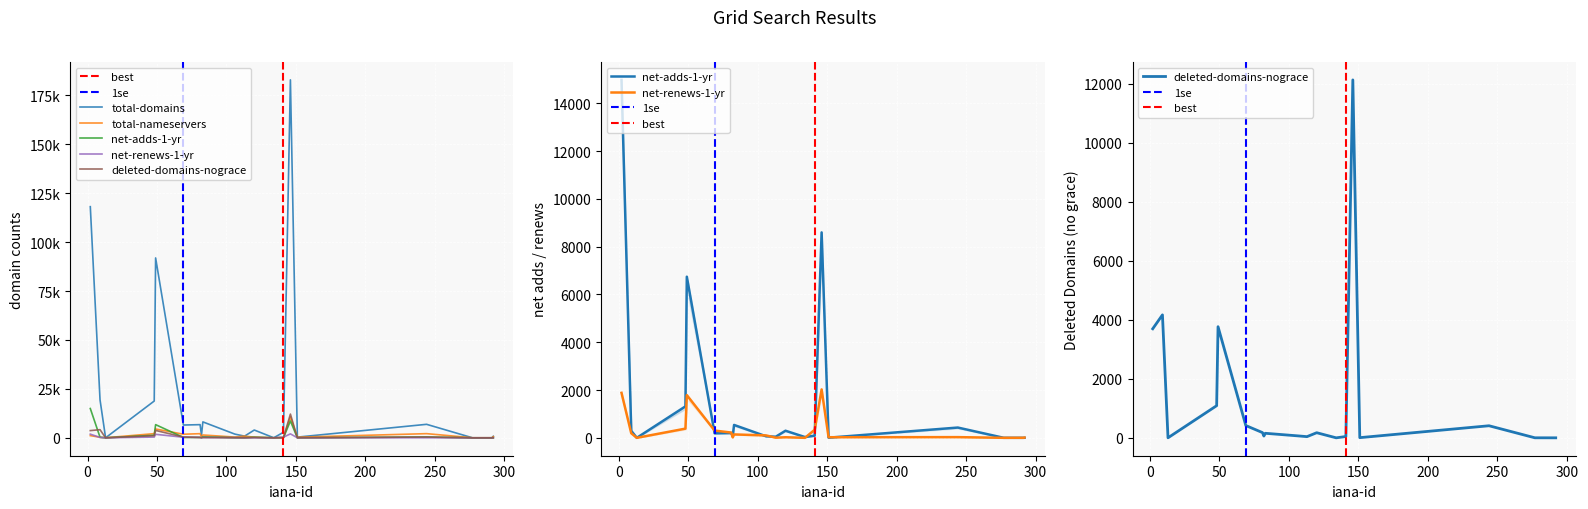

What is the total value across all series at 106?

2533